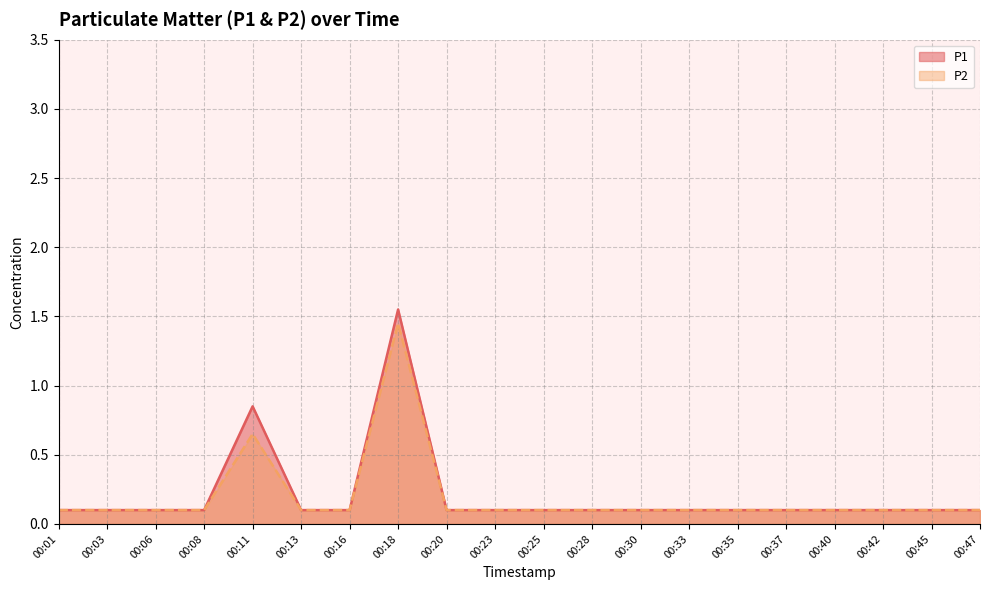

Which series has the largest total across all categories?

P1